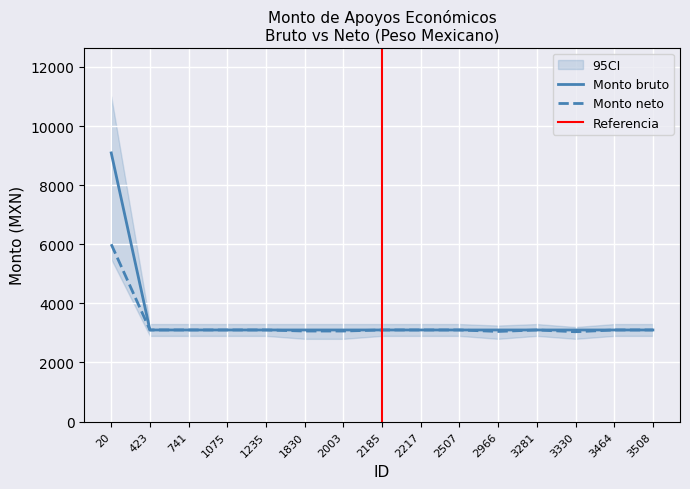

What is the total value across all series at 2003?

6164